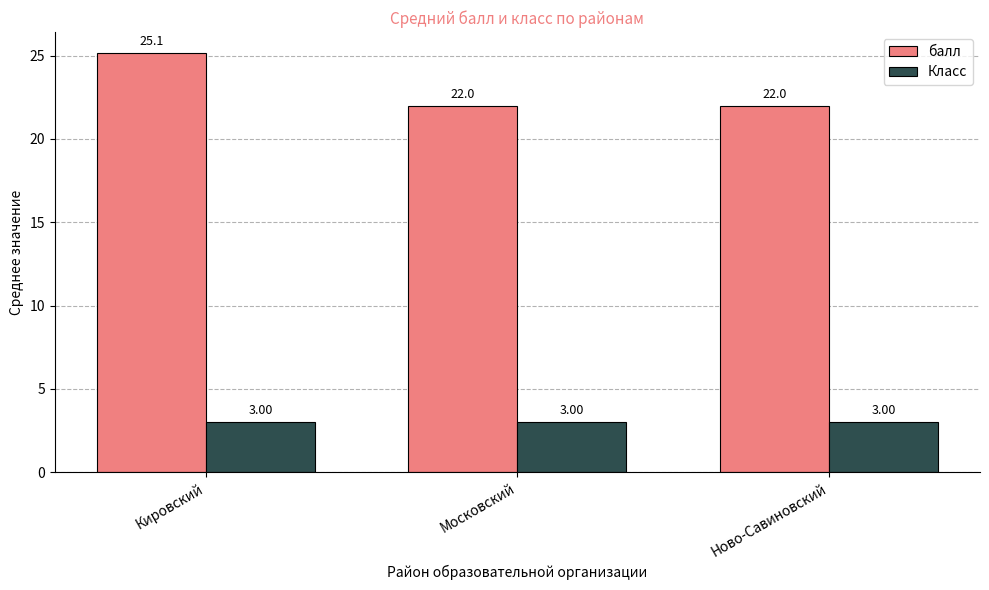

Which series has the largest range (max minus min)?

балл